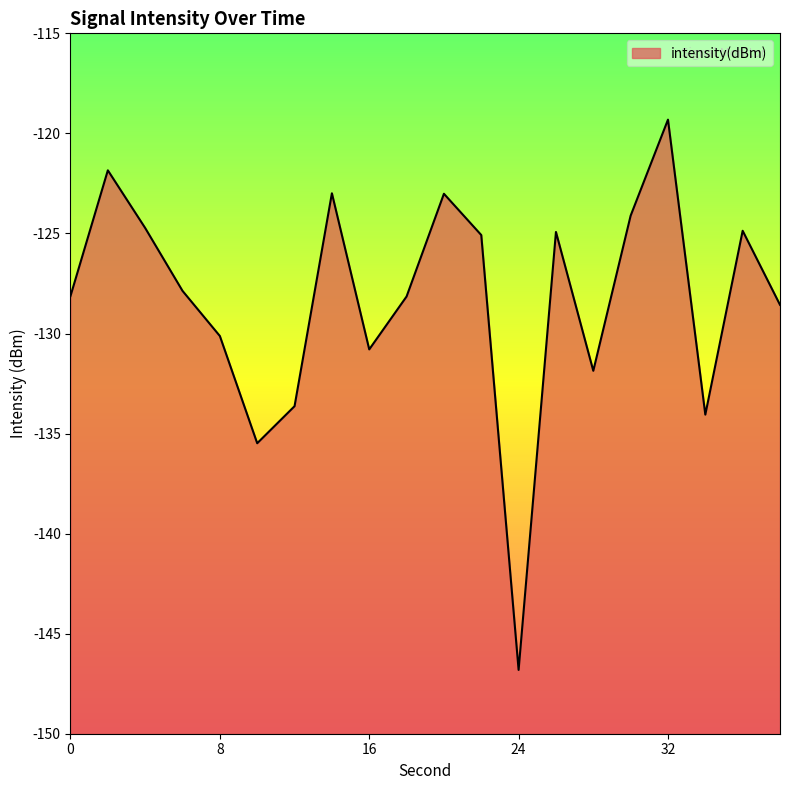

Is it true that the value at 14 is -63.7?

False